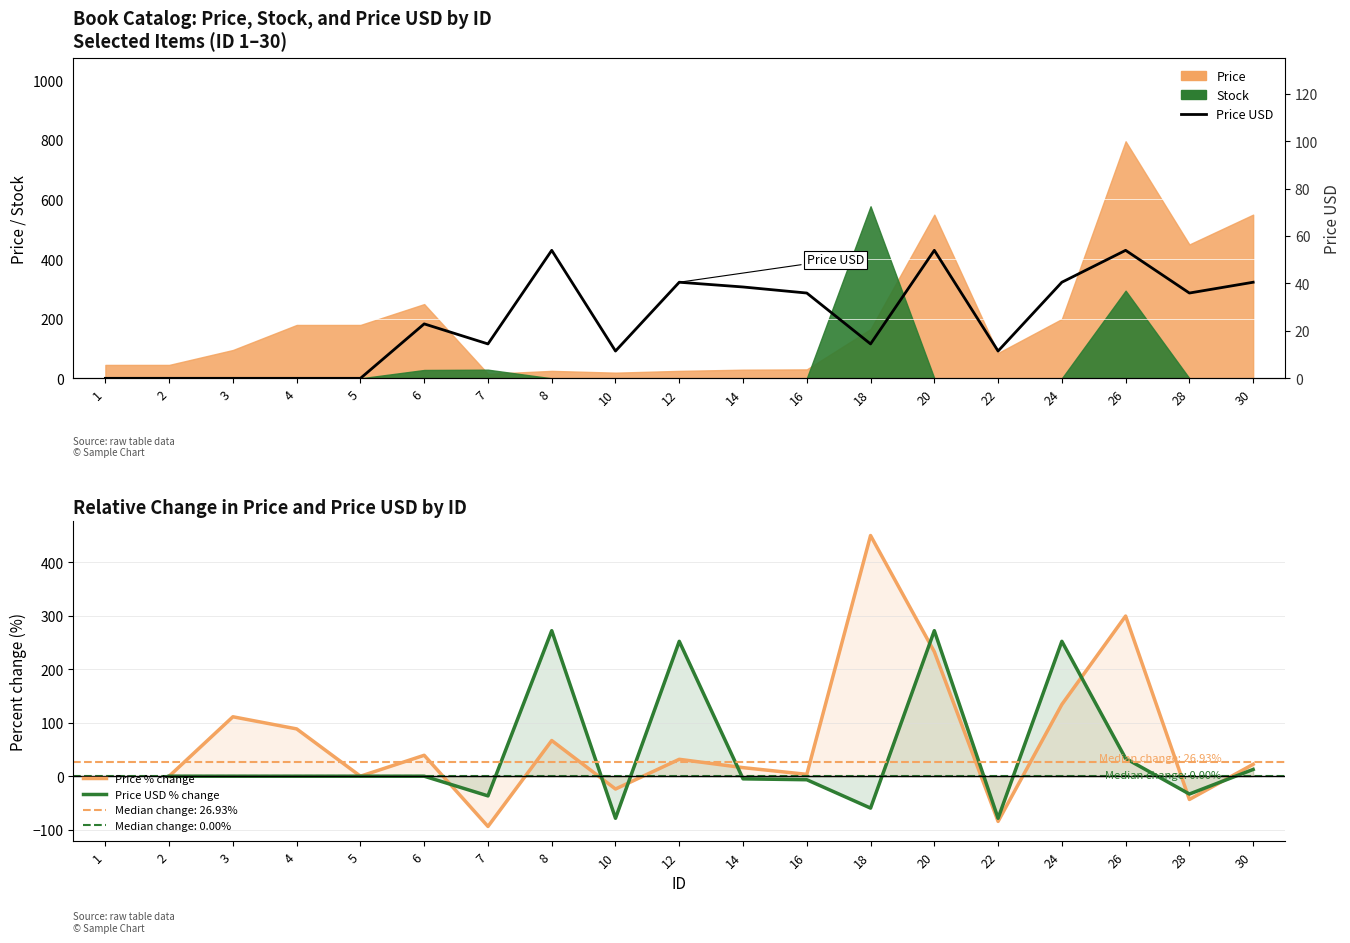

How many values in the Price % change series are below 16?

7